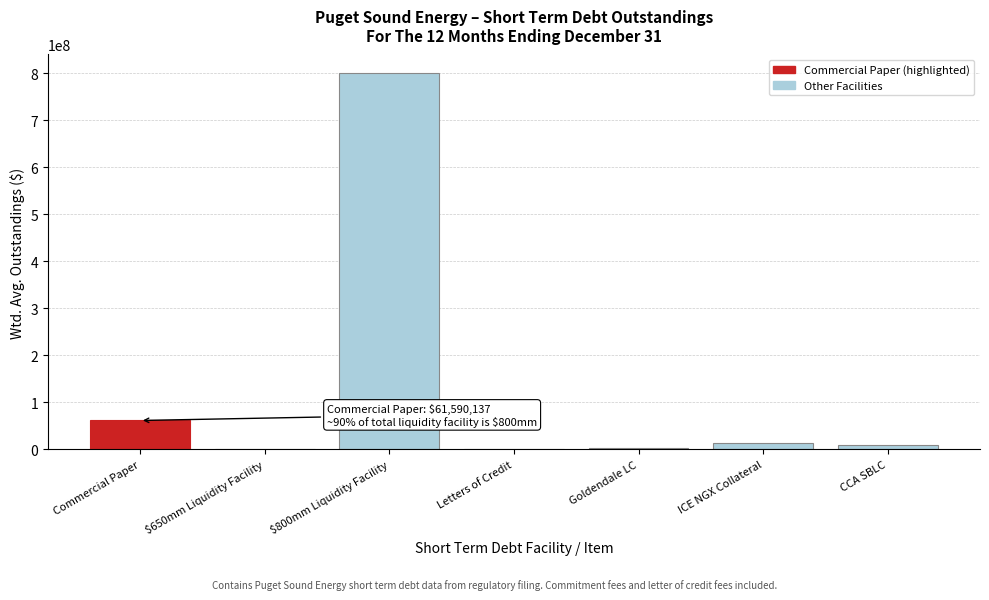

What is the greatest value displayed?

800000000.0